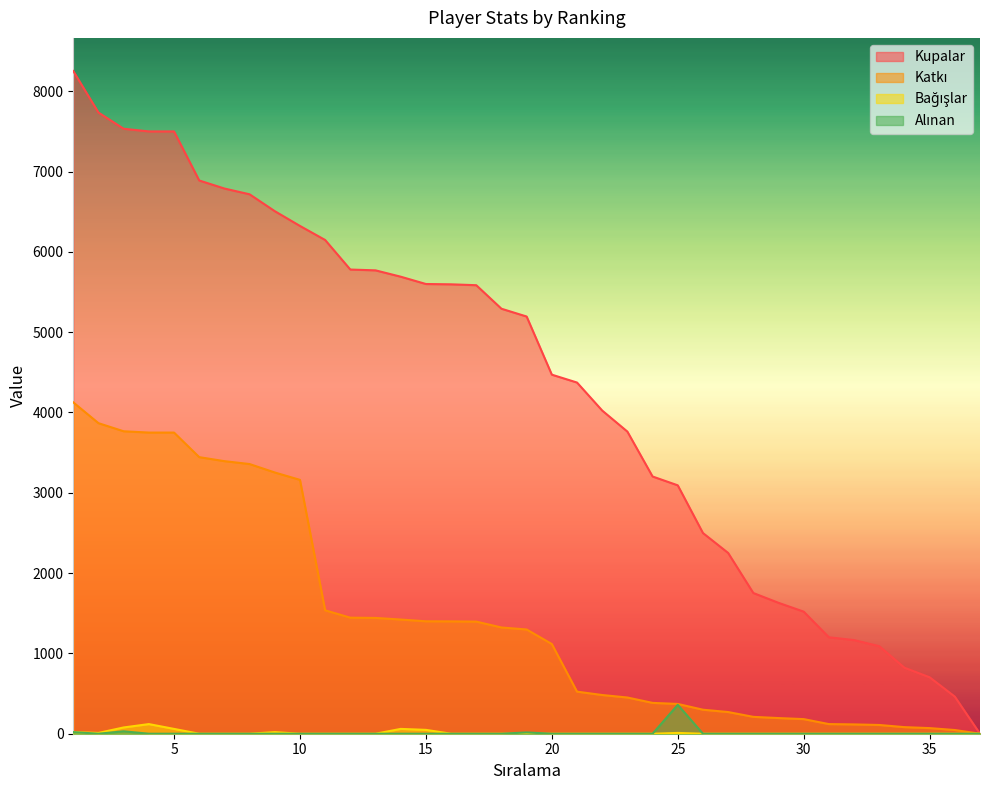

Which category has the lowest value in the Katkı series?

37